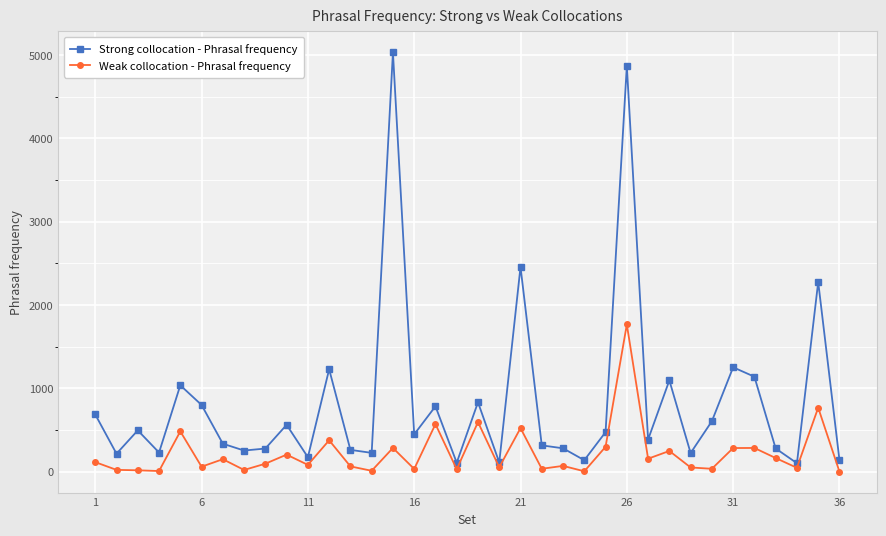

What is the value of the Weak collocation - Phrasal frequency point at the 23rd from the left?

70